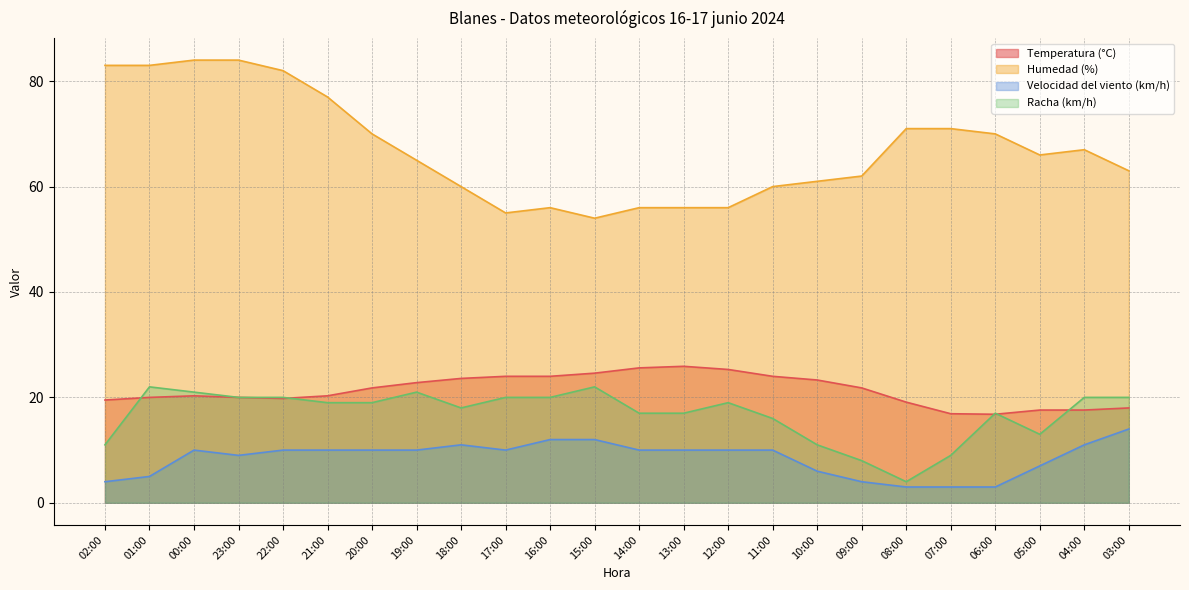

How many categories are shown in the chart?

24